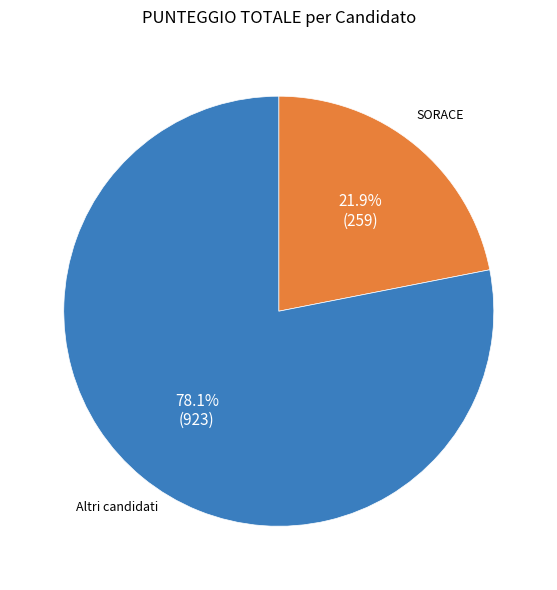

Is there any slice that represents more than half of the pie?

Yes